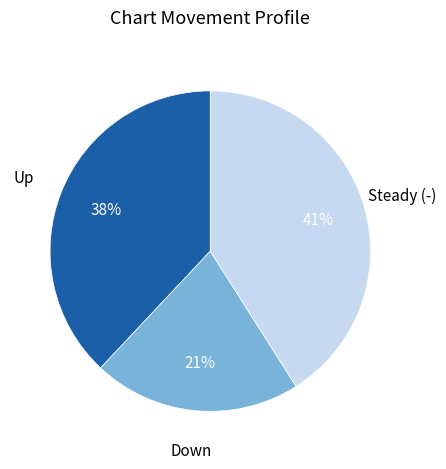

To the nearest percent, what is the difference between the largest and smallest slice percentages?

20%